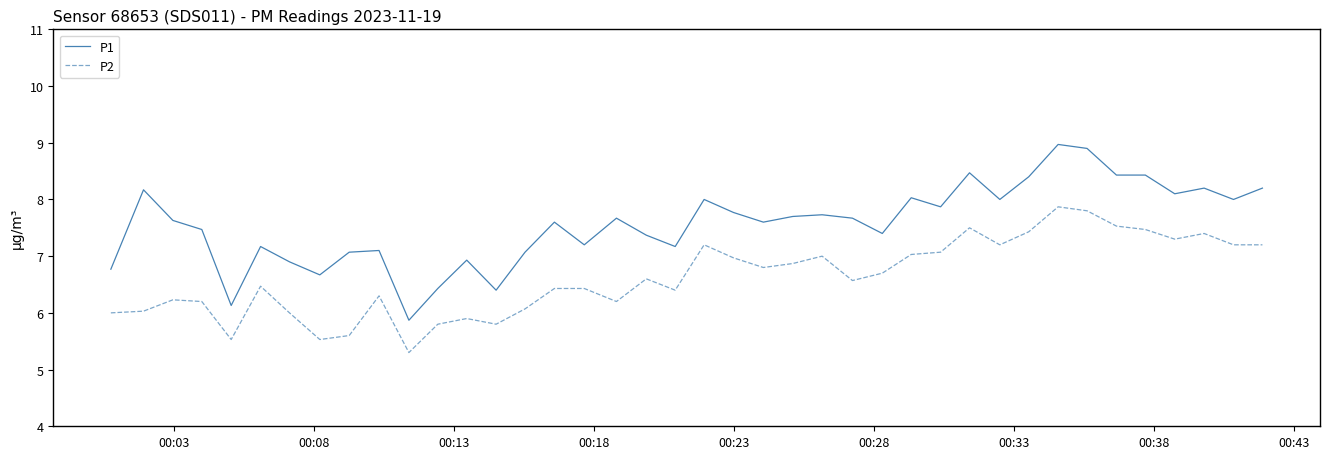

True or false: P1 and P2 cross at least once.

False